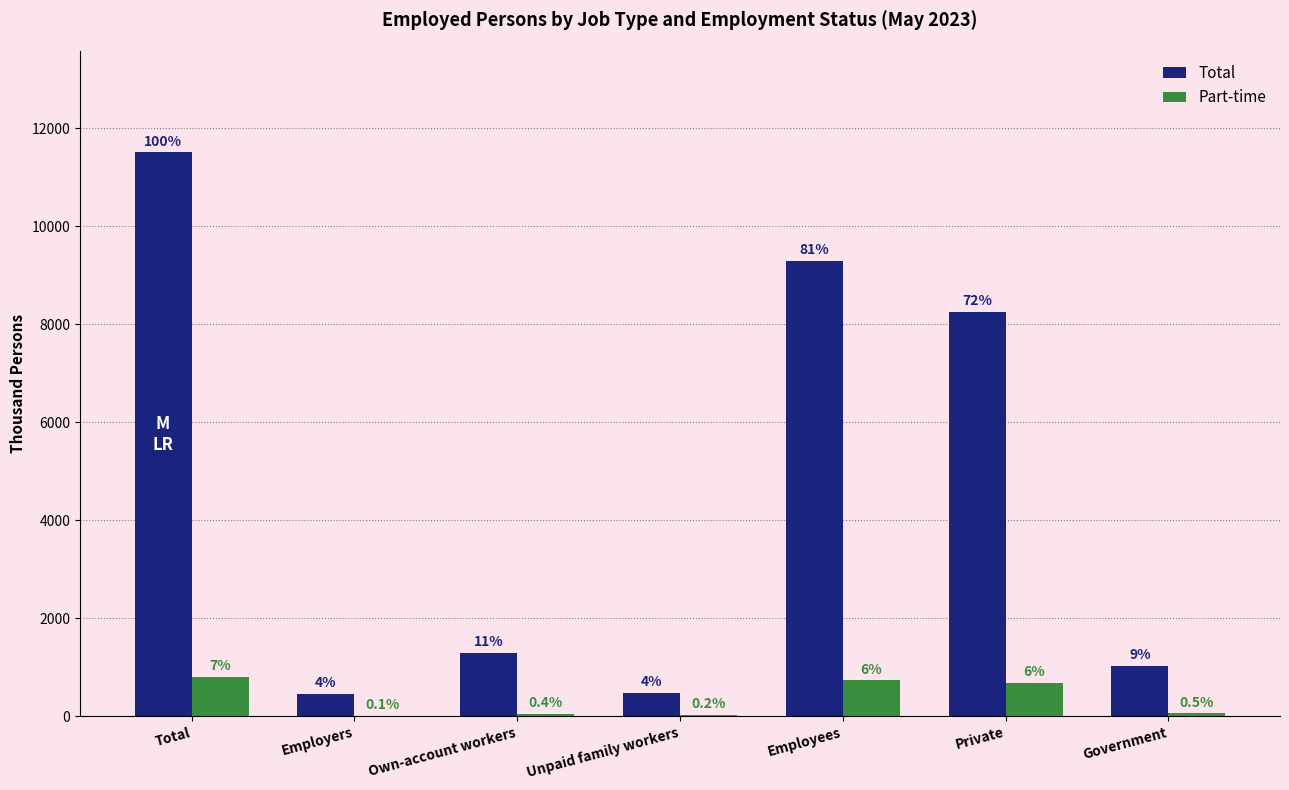

What is the average value of the Part-time series?

335